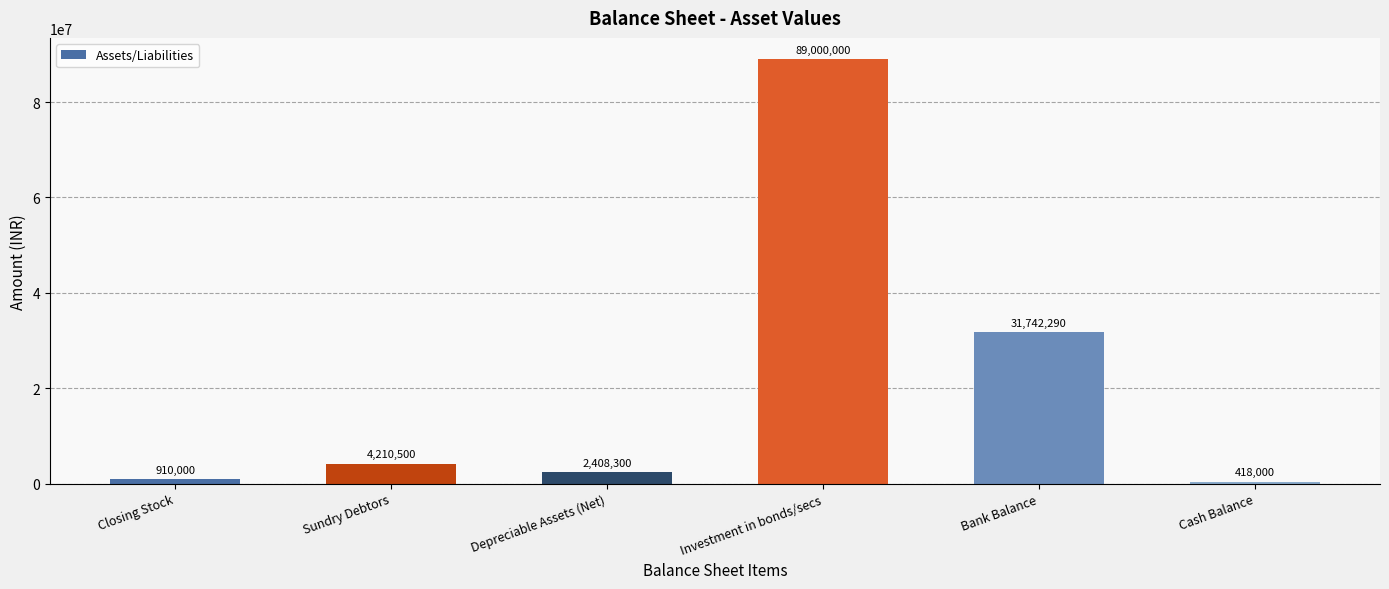

Is it true that the value at Cash Balance is 418000?

True